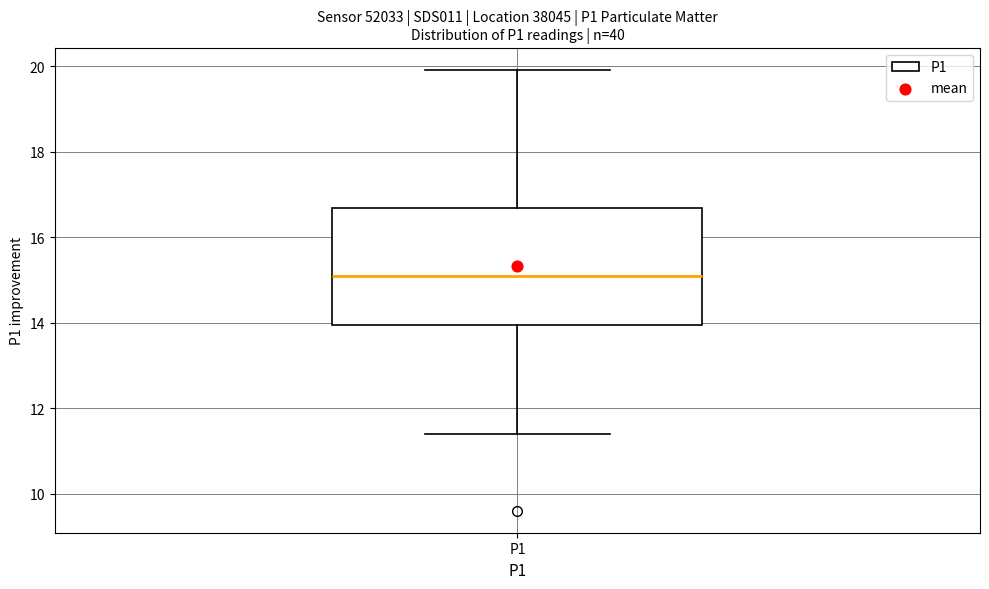

Transcribe this box plot: give where the median line is, the range the box spans, and where the two whiskers end, as read against the y-axis. The values are not printed on the chart, so give them approximately, as read against the axis.

median 15.0, box 14.0 to 16.6, whiskers 11.4 to 20.0